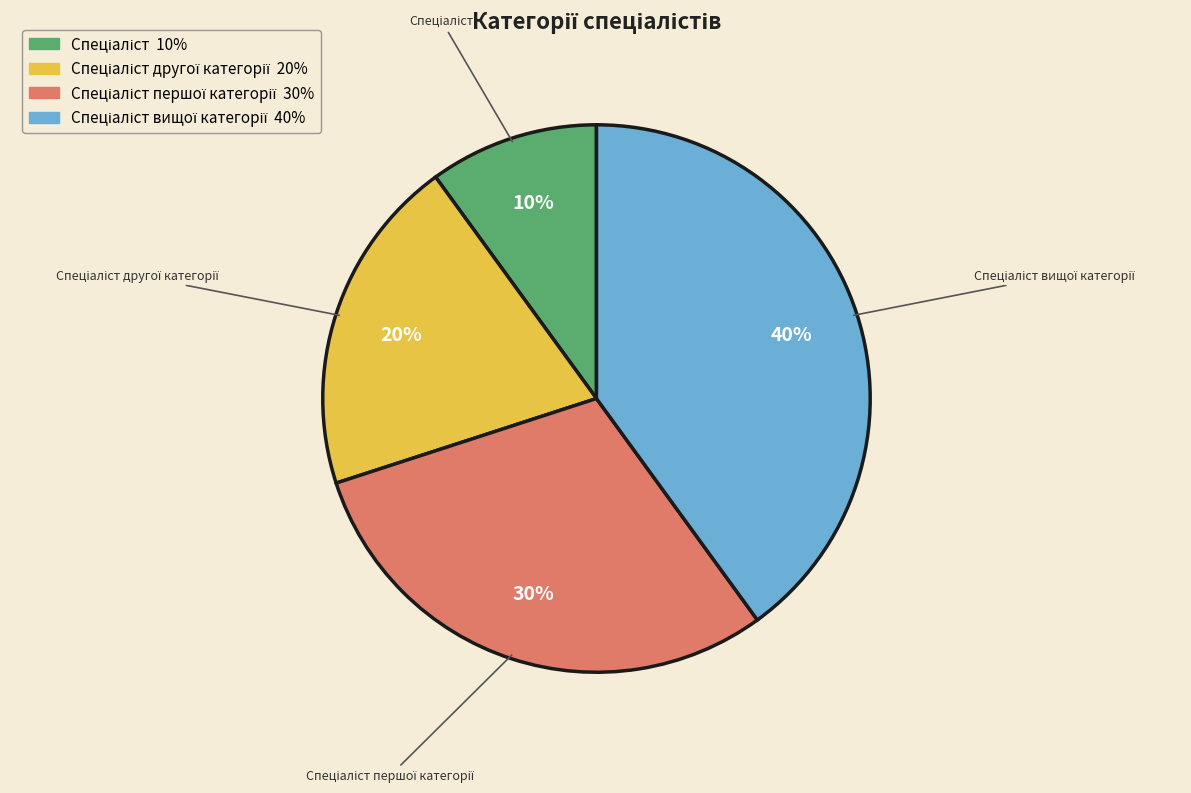

Is there a majority slice in this chart?

No